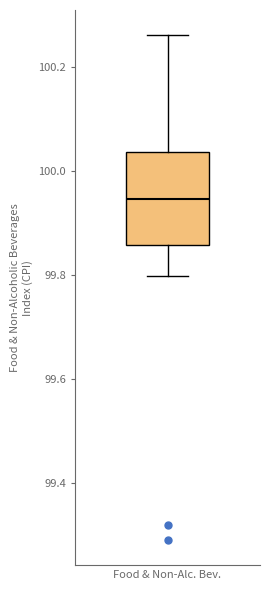

Where is the lower edge of the box for Food & Non-Alc. Bev. on the y-axis? The values are not printed on the chart, so give them approximately, as read against the axis.

99.86